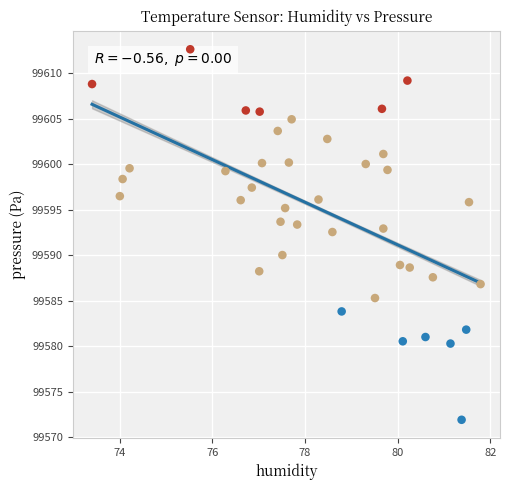

What is the range of X values (max minus min)?

8.4